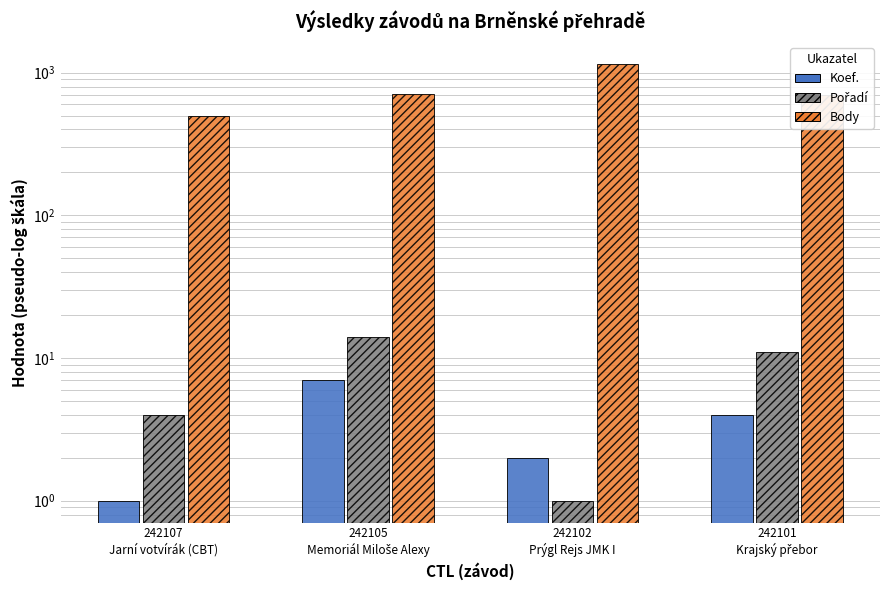

What is the difference between the maximum and minimum values in the Koef. series?

6